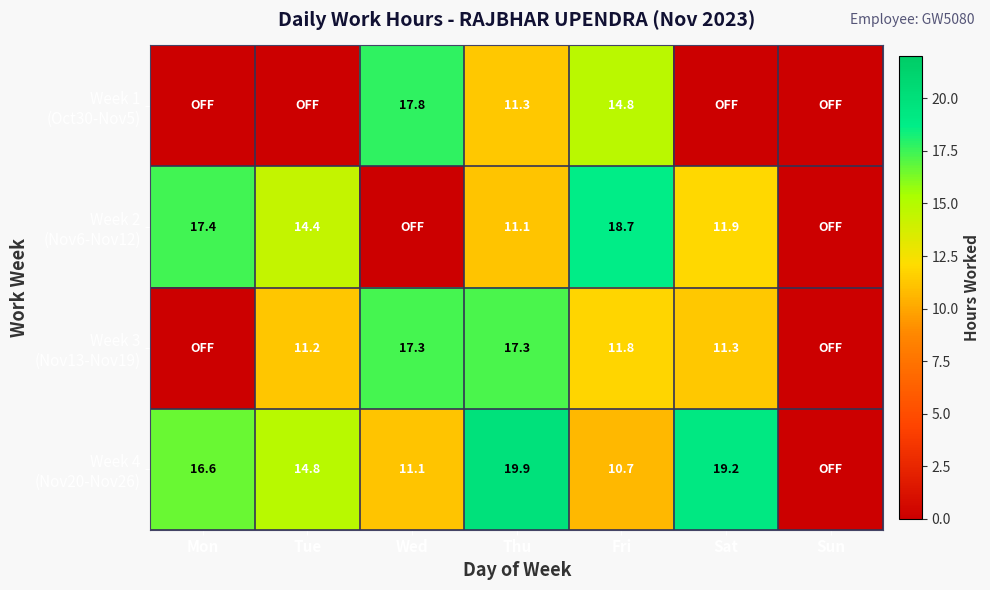

What is the total value across all series at Thu?

59.6